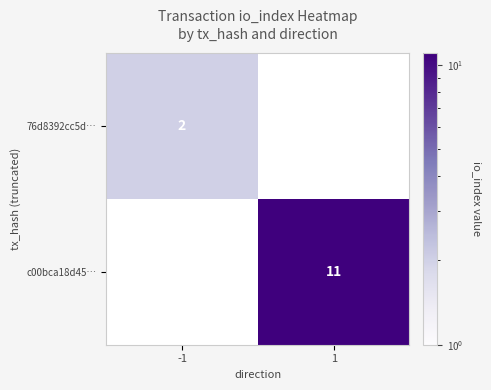

Between -1 and 1, which is larger?

1